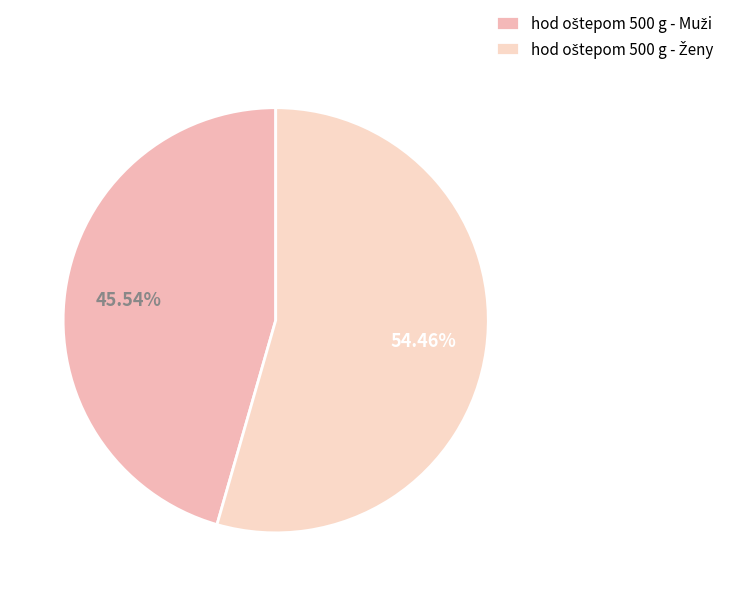

What is the change in value from hod oštepom 500 g - Muži to hod oštepom 500 g - Ženy?

+9